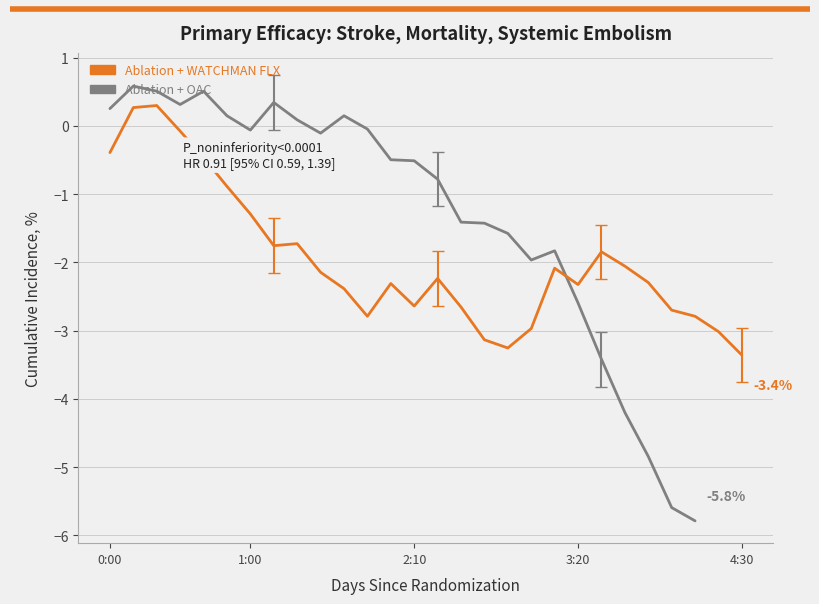

What position from the left is 3:20?

4